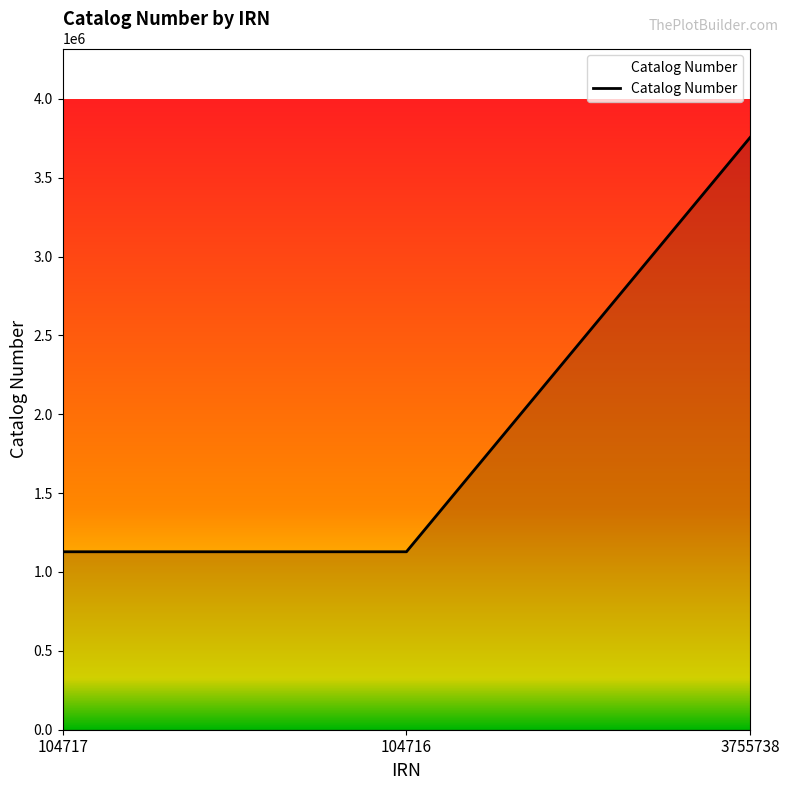

What is the sum of all values?

6012279